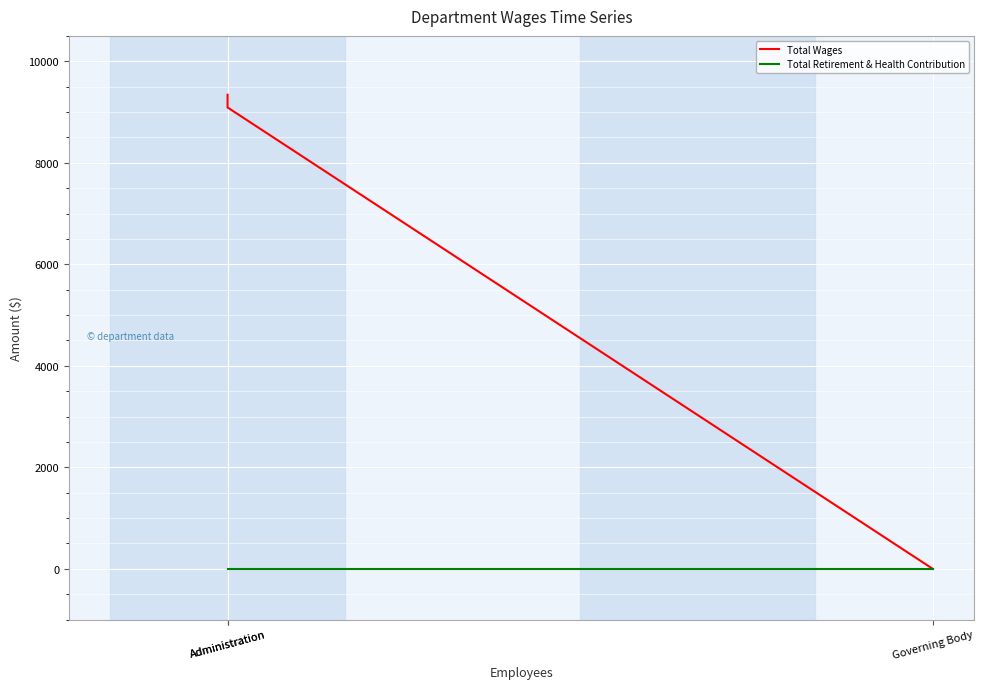

Which series has the largest total across all categories?

Total Wages